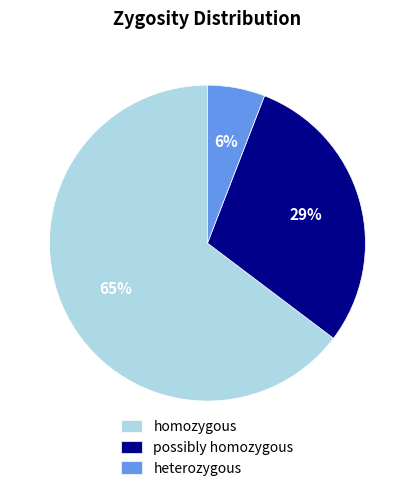

To the nearest percent, what is the average slice percentage?

33%